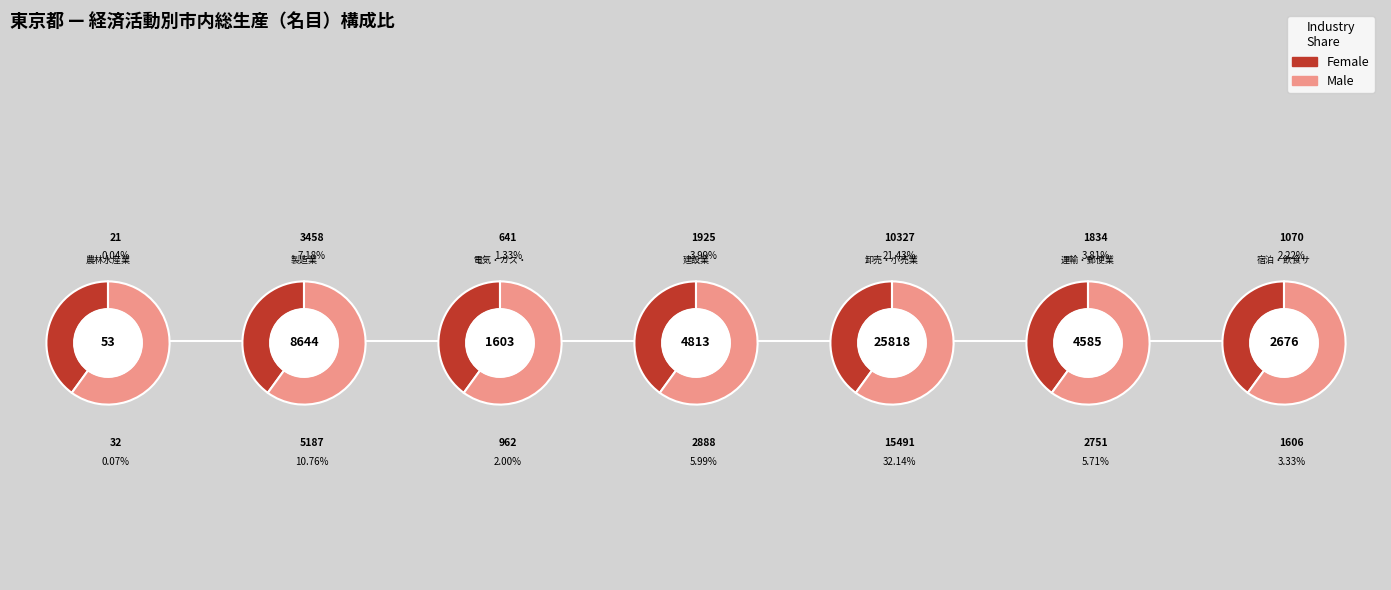

Does 製造業 represent more than half of the total?

No